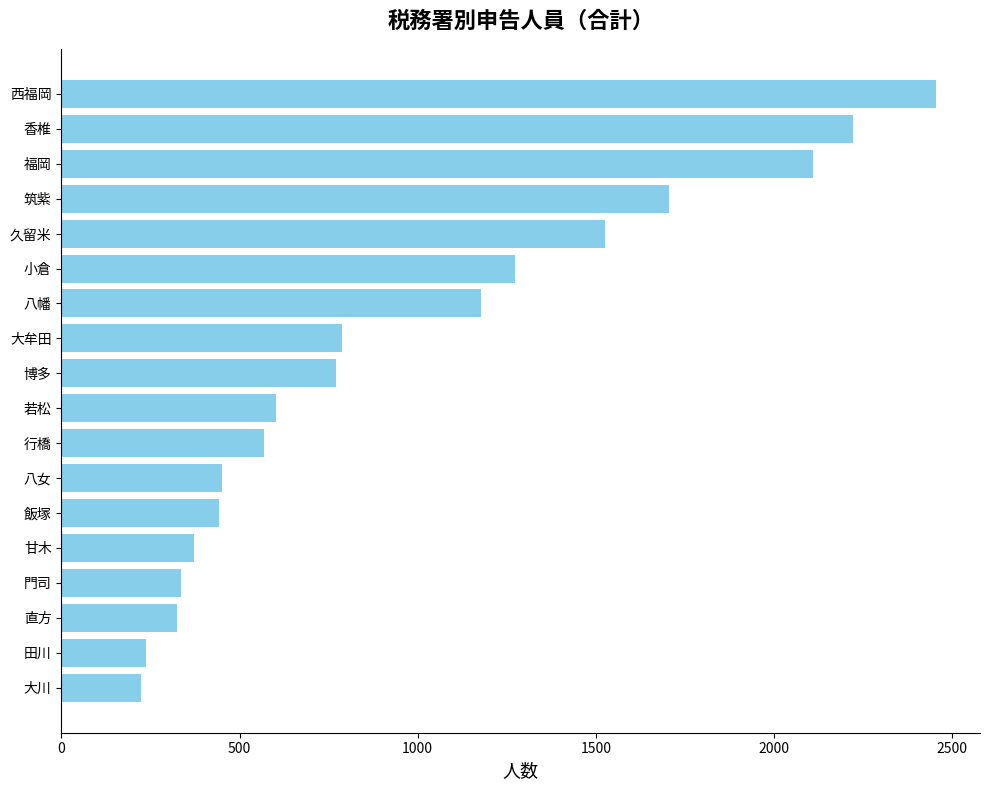

The chart shows a value of 136 at 大川. True or false?

False